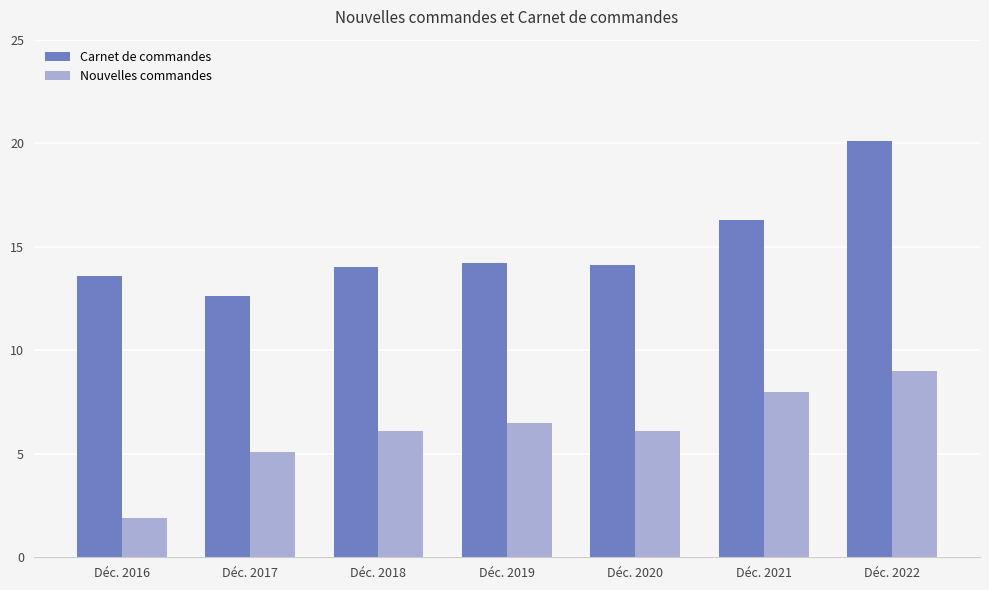

What is the difference between the maximum and minimum values in the Carnet de commandes series?

7.5